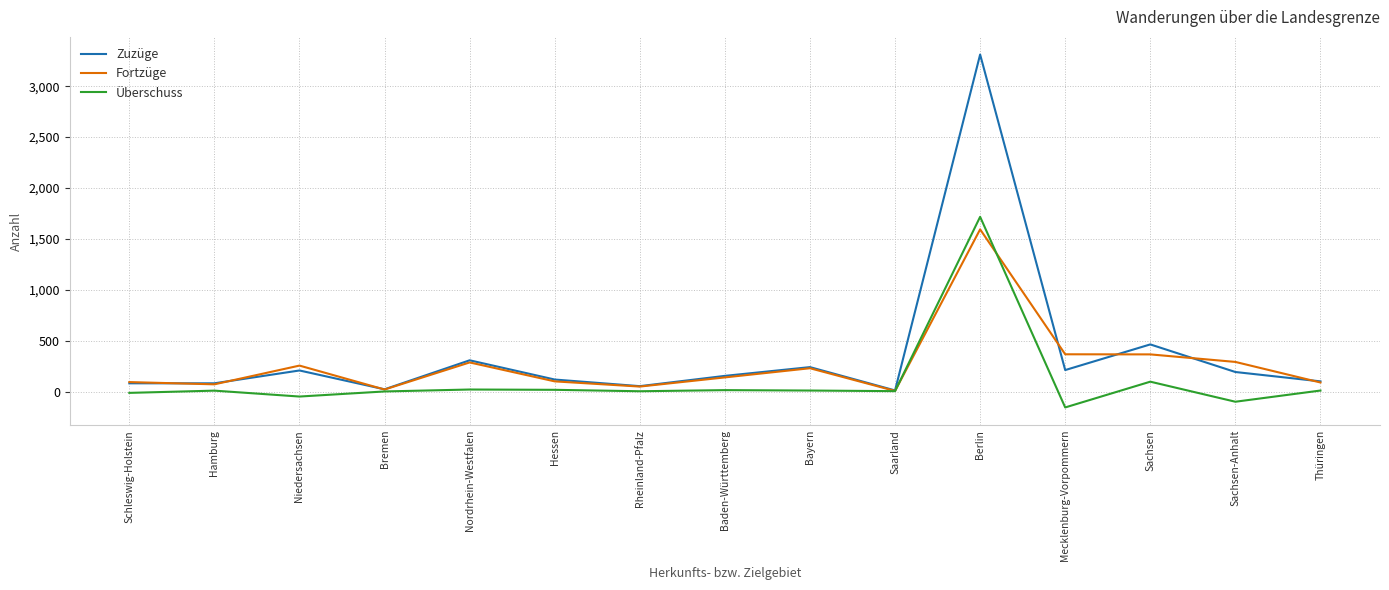

At which label is Zuzüge closest to 1661?

Sachsen